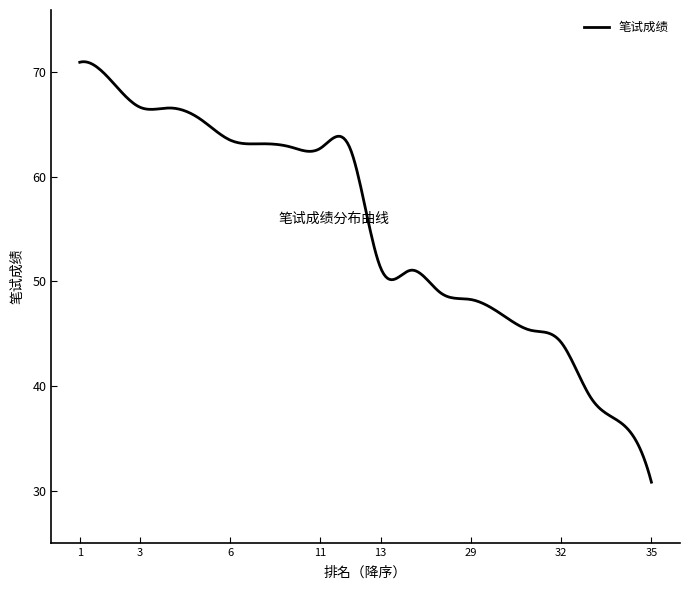

What is the smallest value displayed?

30.8